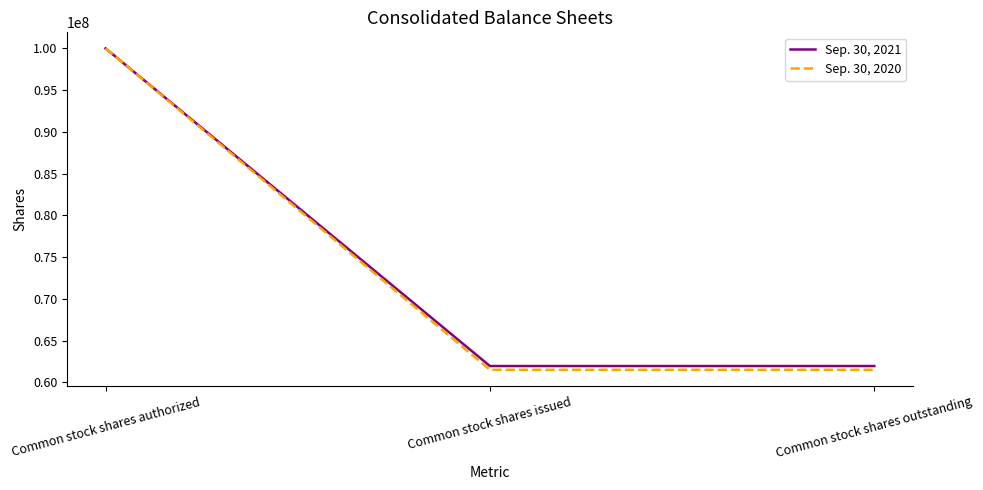

How many Sep. 30, 2020 values are between 61504000 and 100000000?

3